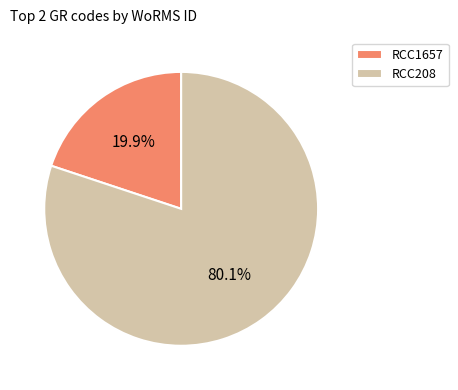

Which has a higher value, RCC208 or RCC1657?

RCC208